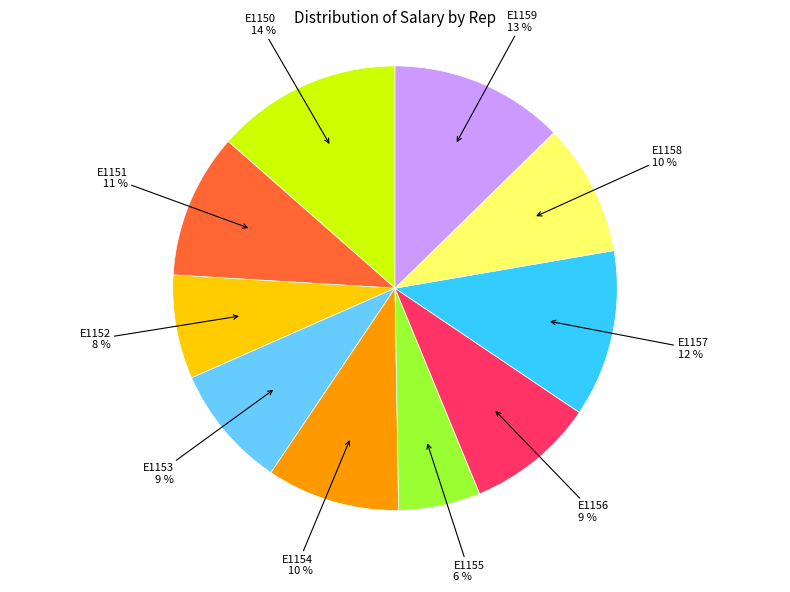

Count the number of slices in the pie.

10